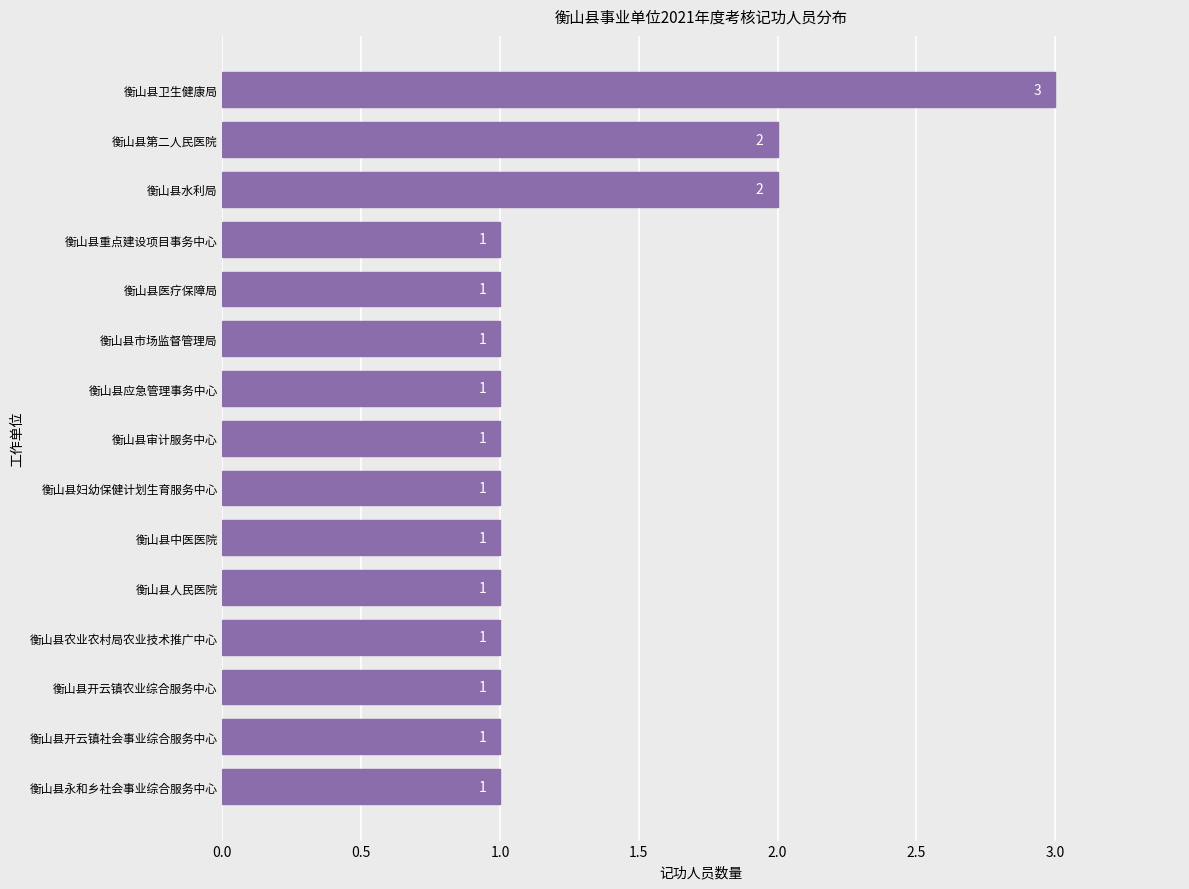

What is the maximum value shown in the chart?

3